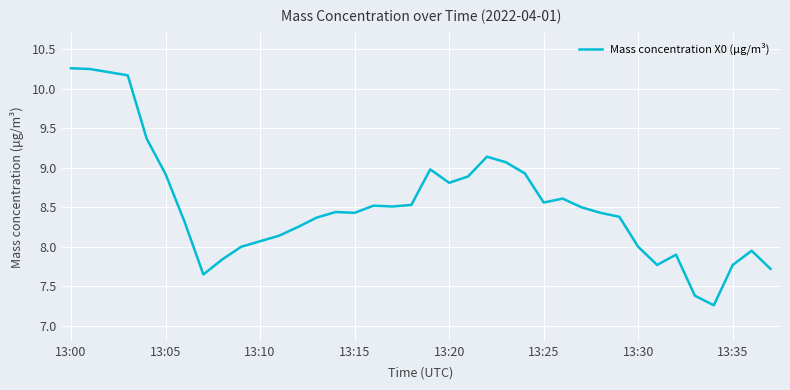

The chart shows a value of 13.2 at 13:35. True or false?

False